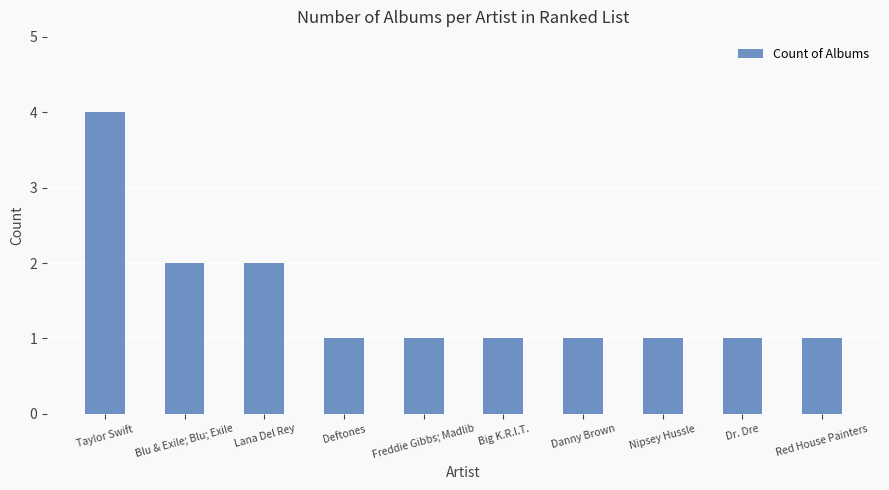

The value at Nipsey Hussle is 1. True or false?

True